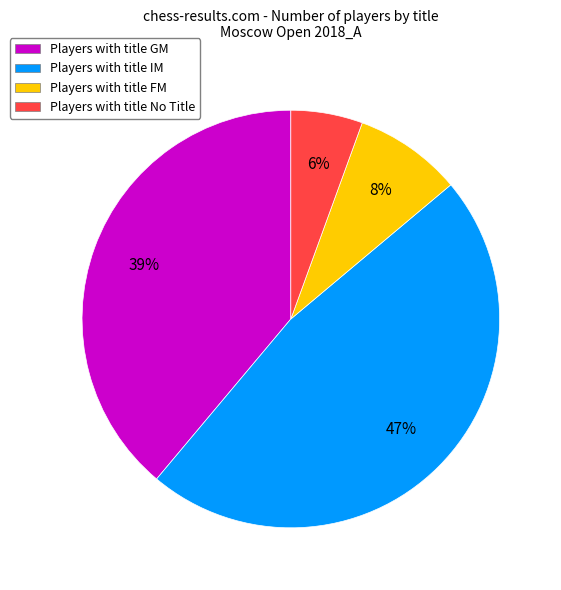

How many slices are in this pie chart?

4